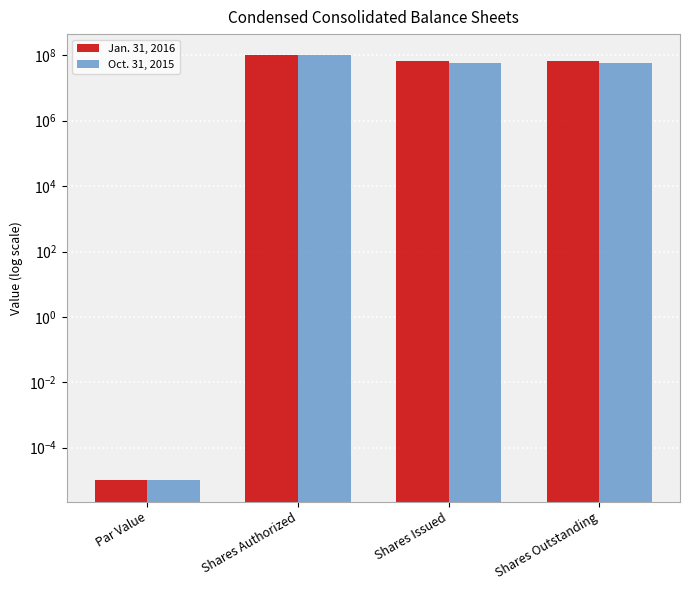

How many Jan. 31, 2016 values are between 66874850 and 100000000?

3